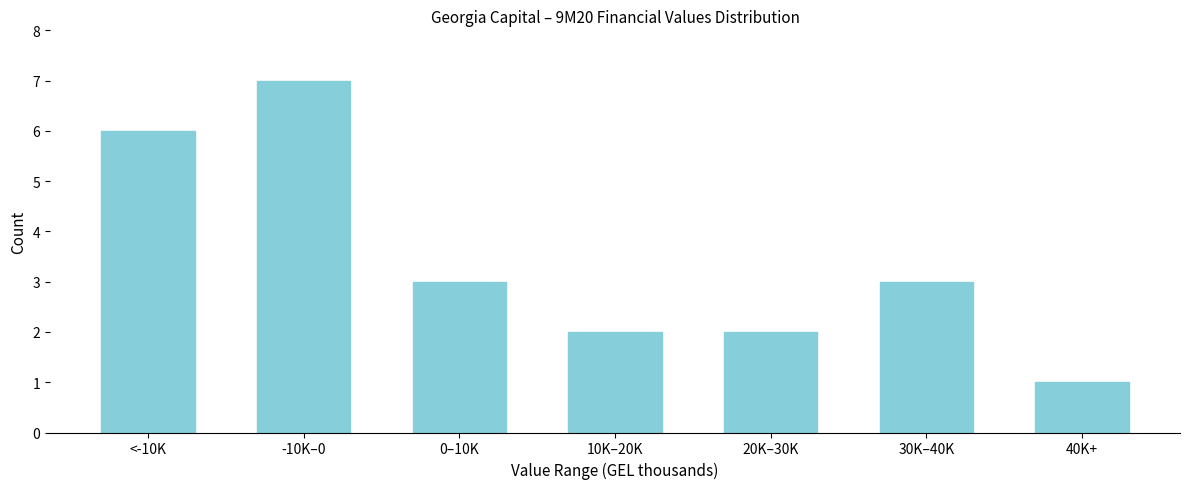

Reading left to right, what are all the values shown in this chart?

6	7	3	2	2	3	1